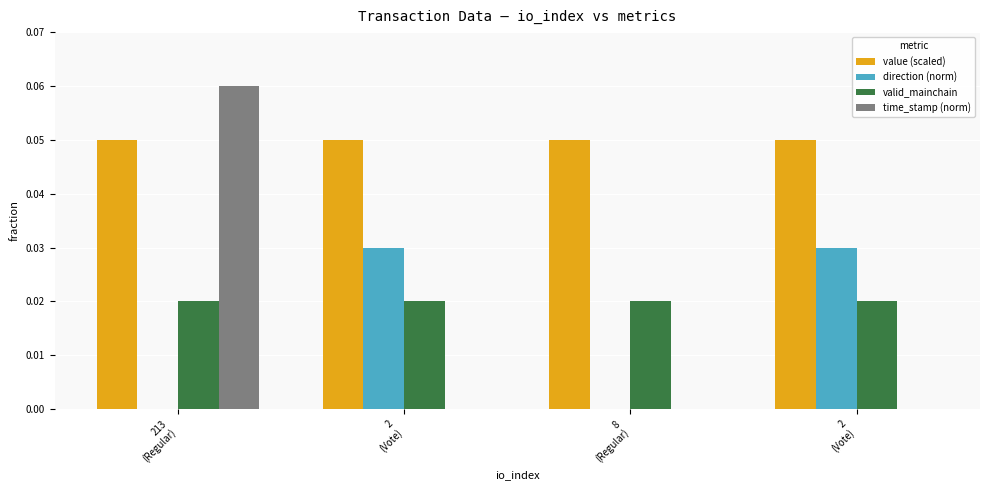

At which category does the chart reach its minimum across all series?

213
(Regular)